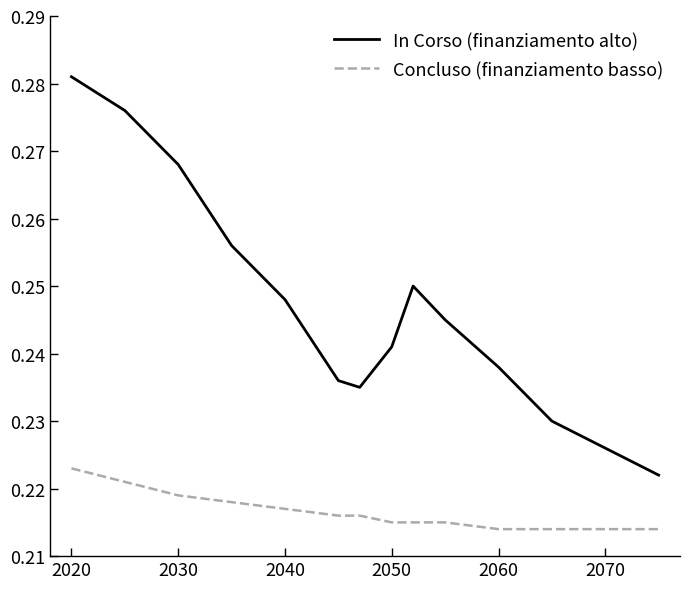

Which series has the largest total across all categories?

In Corso (finanziamento alto)